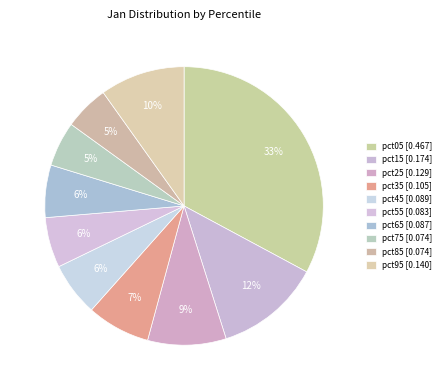

Do pct45 and pct05 together represent more than half of the pie?

No